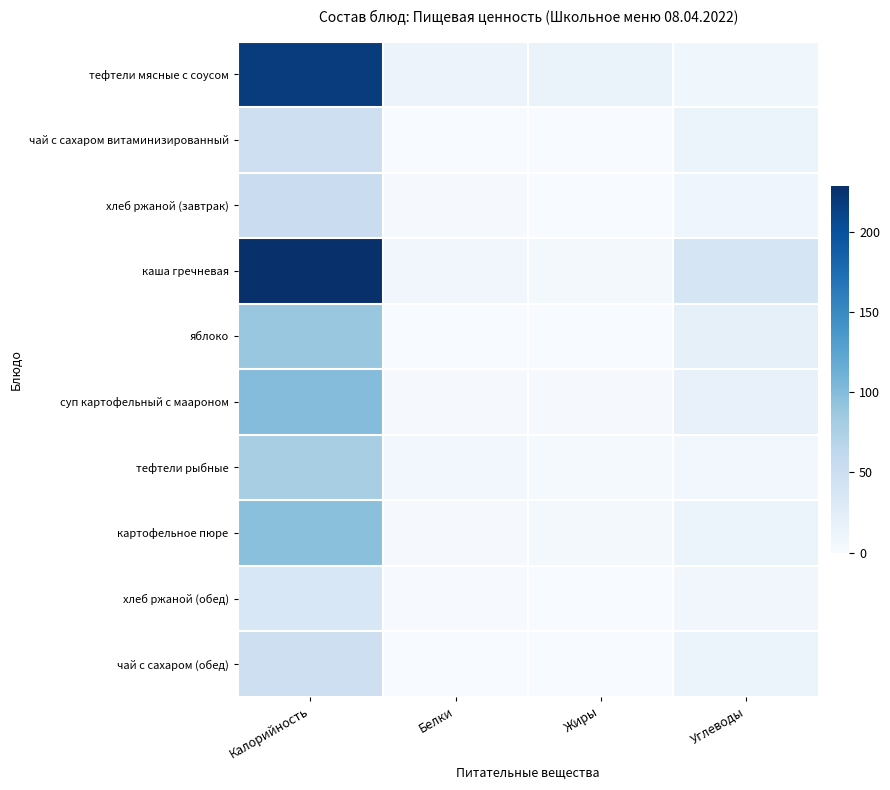

Which series changed the most between Калорийность and Углеводы?

тефтели мясные с соусом